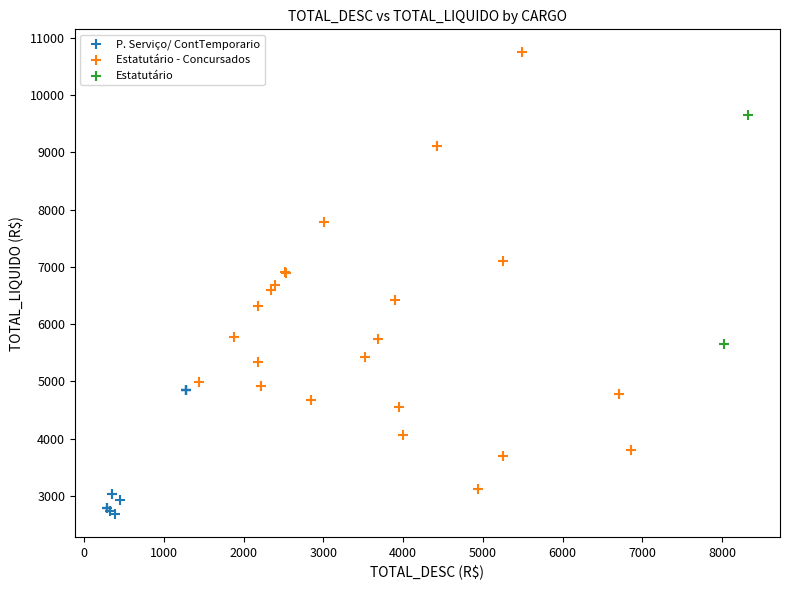

What are all the series names shown in the legend?

P. Serviço/ ContTemporario, Estatutário - Concursados, Estatutário